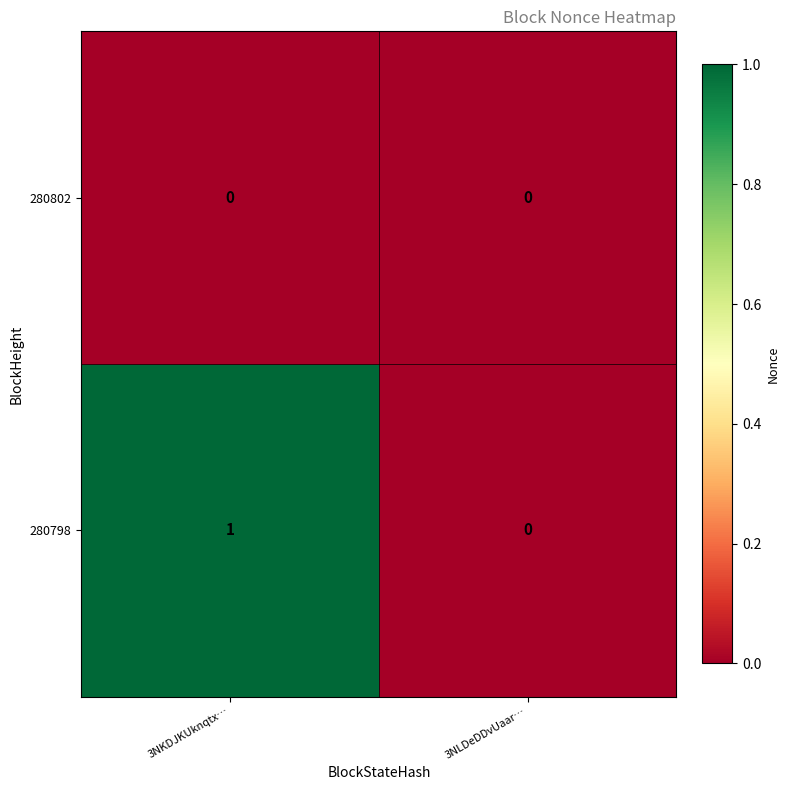

List the series in order of their overall mean, highest first.

280798, 280802